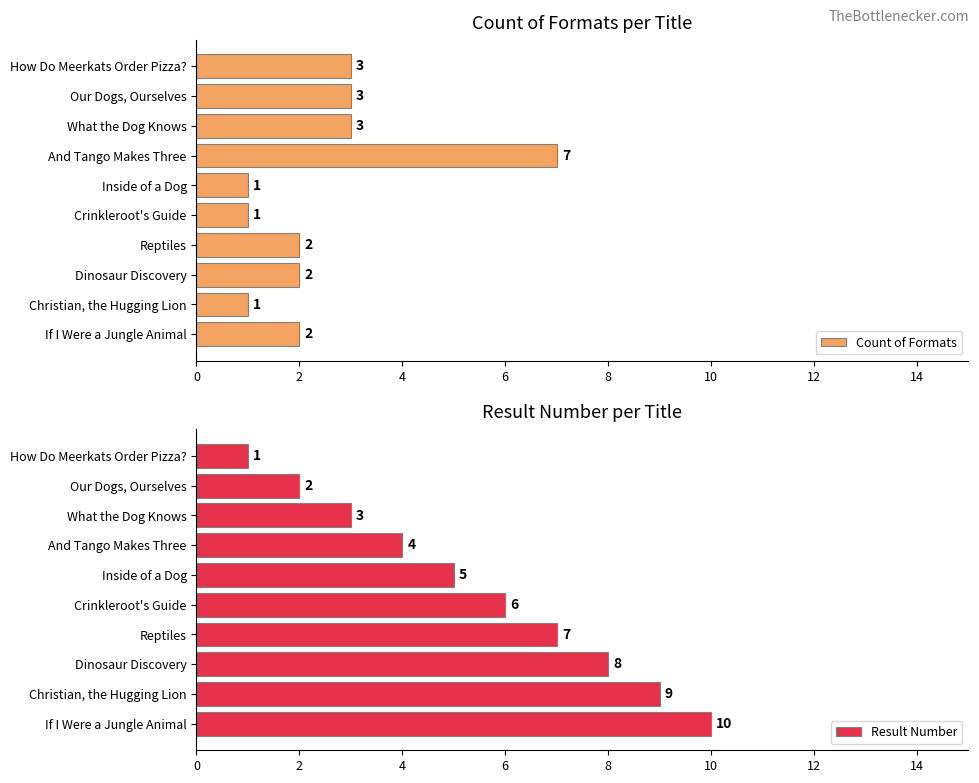

List the series in order of their peak value, lowest first.

Count of Formats, Result Number